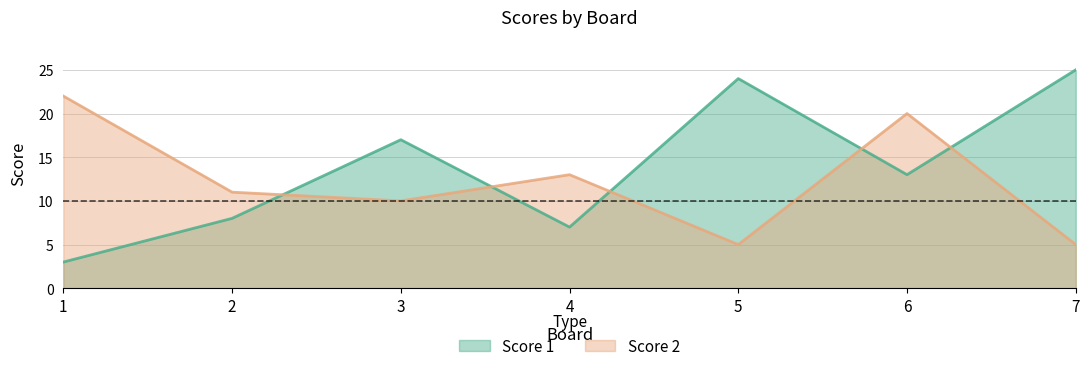

At which label is Score 1 closest to 14?

6